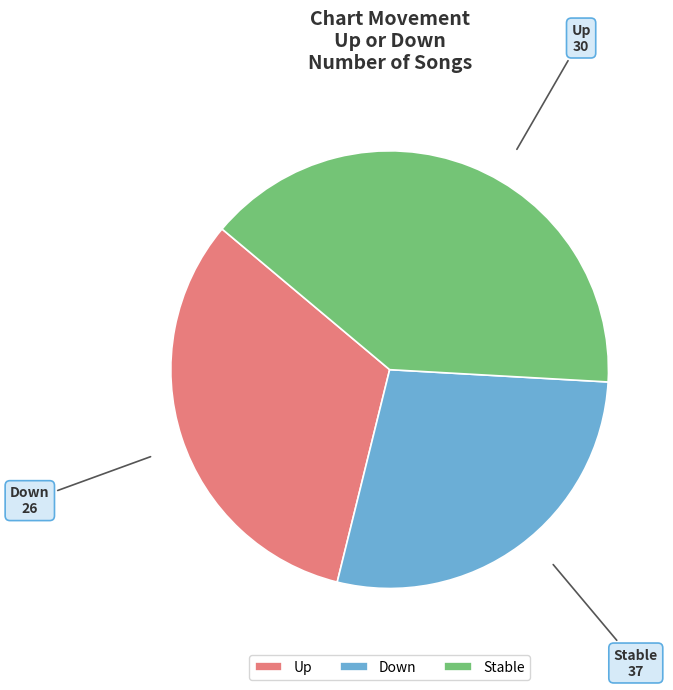

Do Up and Stable together represent more than half of the pie?

Yes